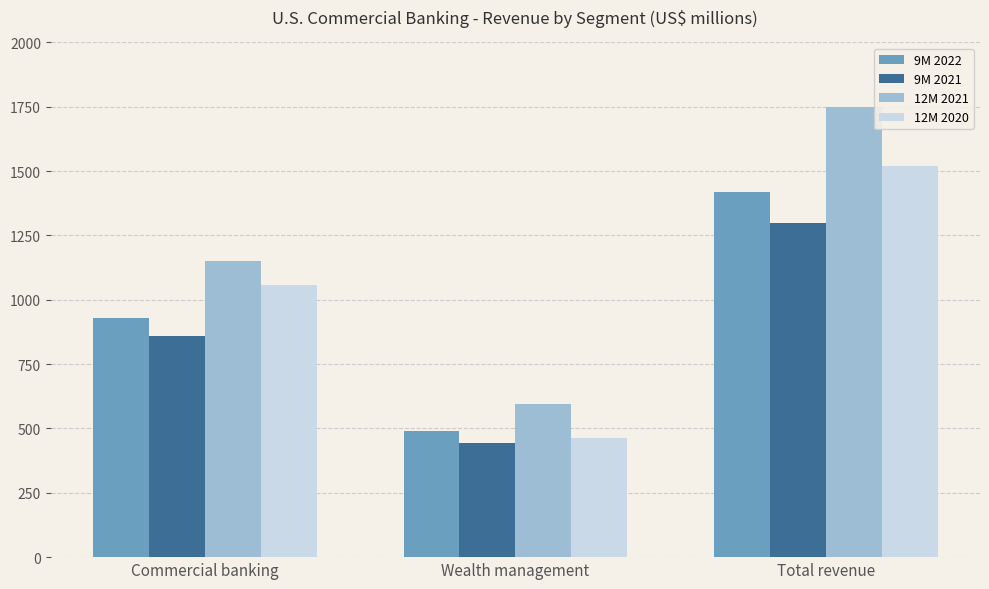

Rank the series at Wealth management from highest to lowest value.

12M 2021, 9M 2022, 12M 2020, 9M 2021